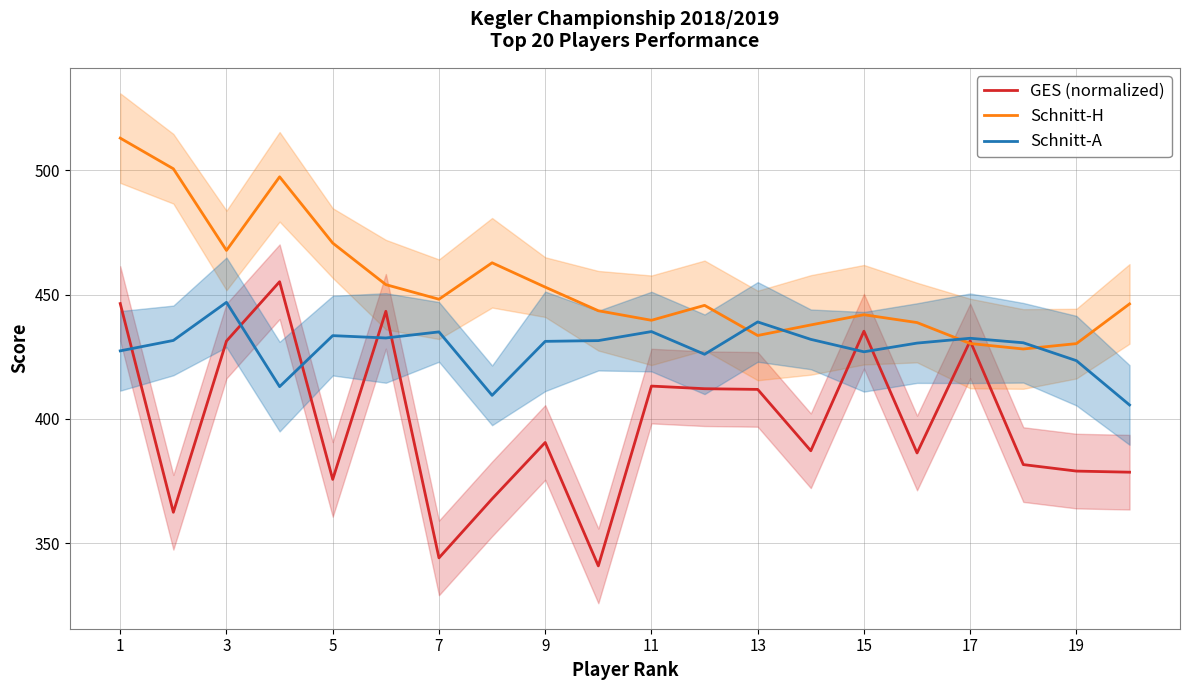

True or false: Schnitt-A and Schnitt-H intersect in this chart.

True